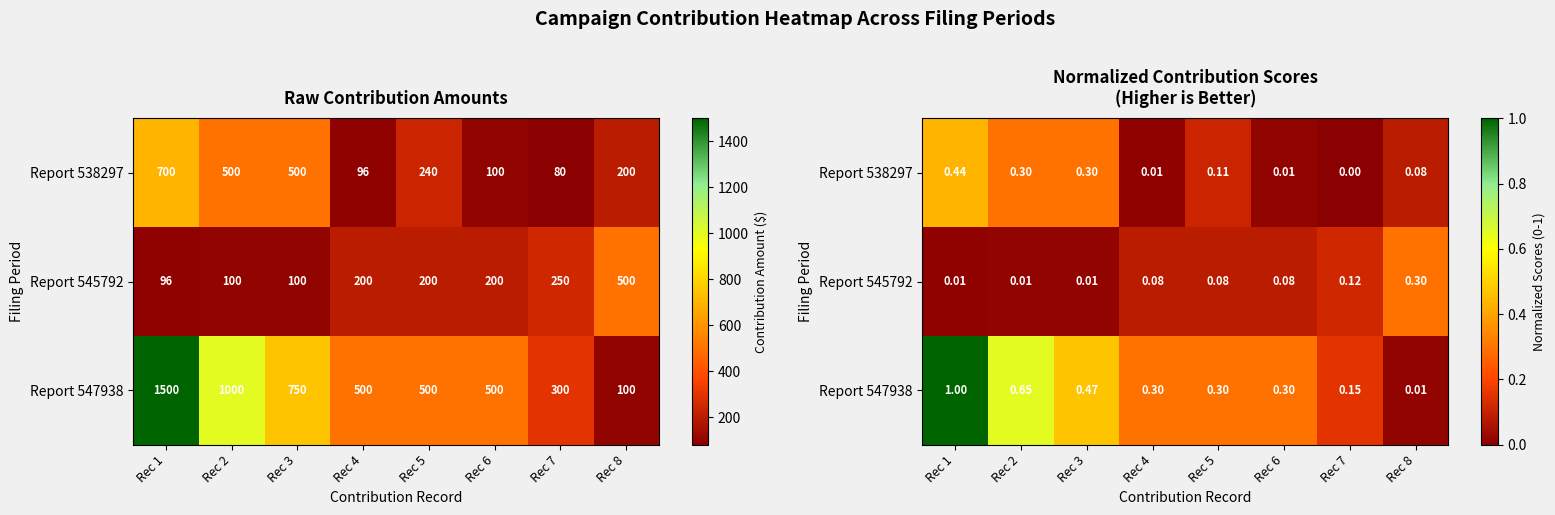

How many distinct data groups are displayed?

3